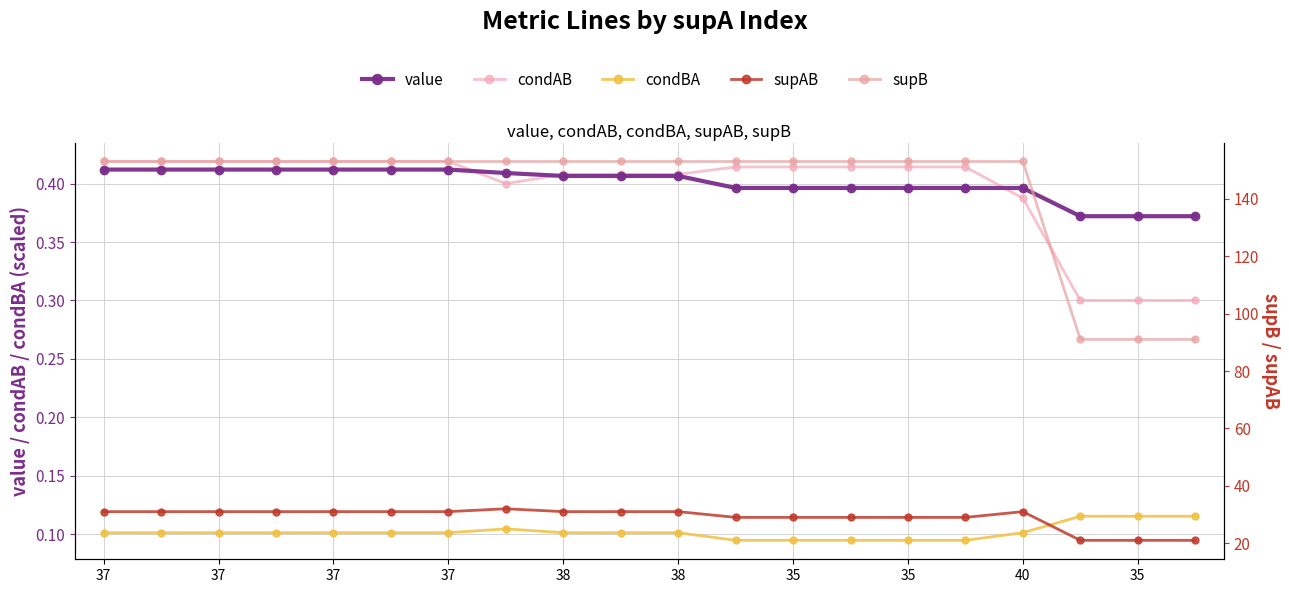

Rank the series at 35 from lowest to highest value.

condBA, value, condAB, supAB, supB